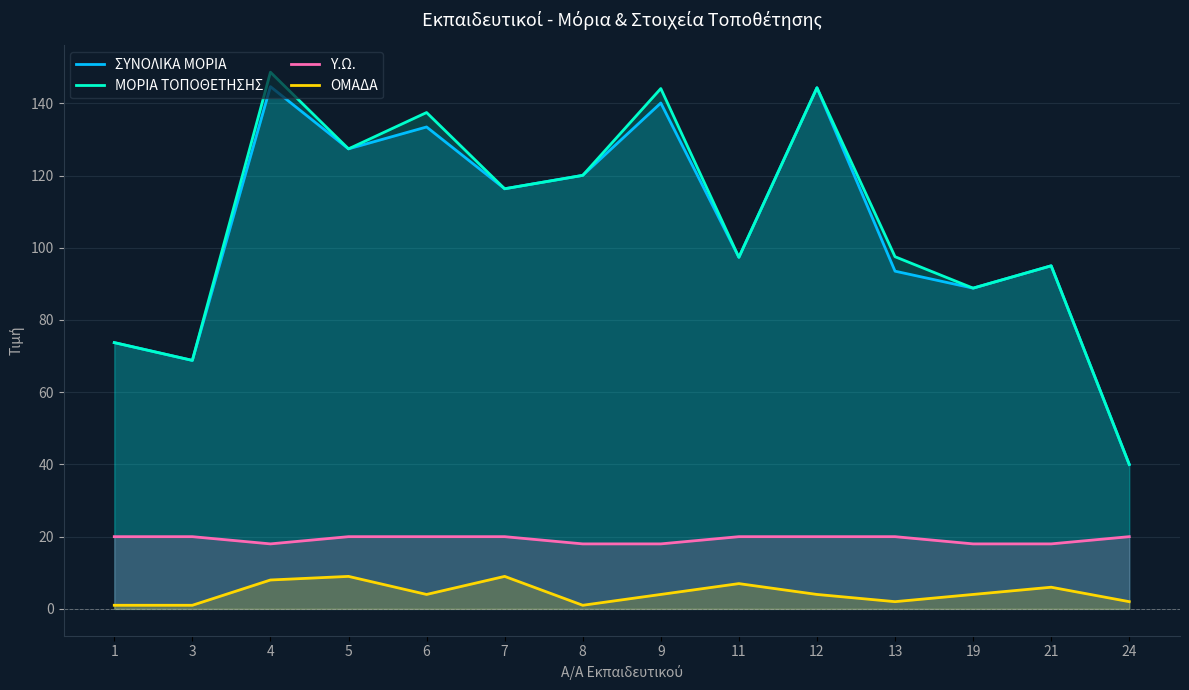

Is it true that Υ.Ω. equals 29.5 at 19?

False